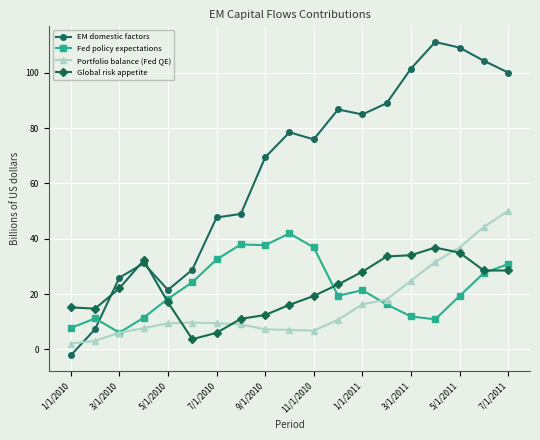

Which series ends up on top after the final intersection of Global risk appetite and Portfolio balance (Fed QE)?

Portfolio balance (Fed QE)